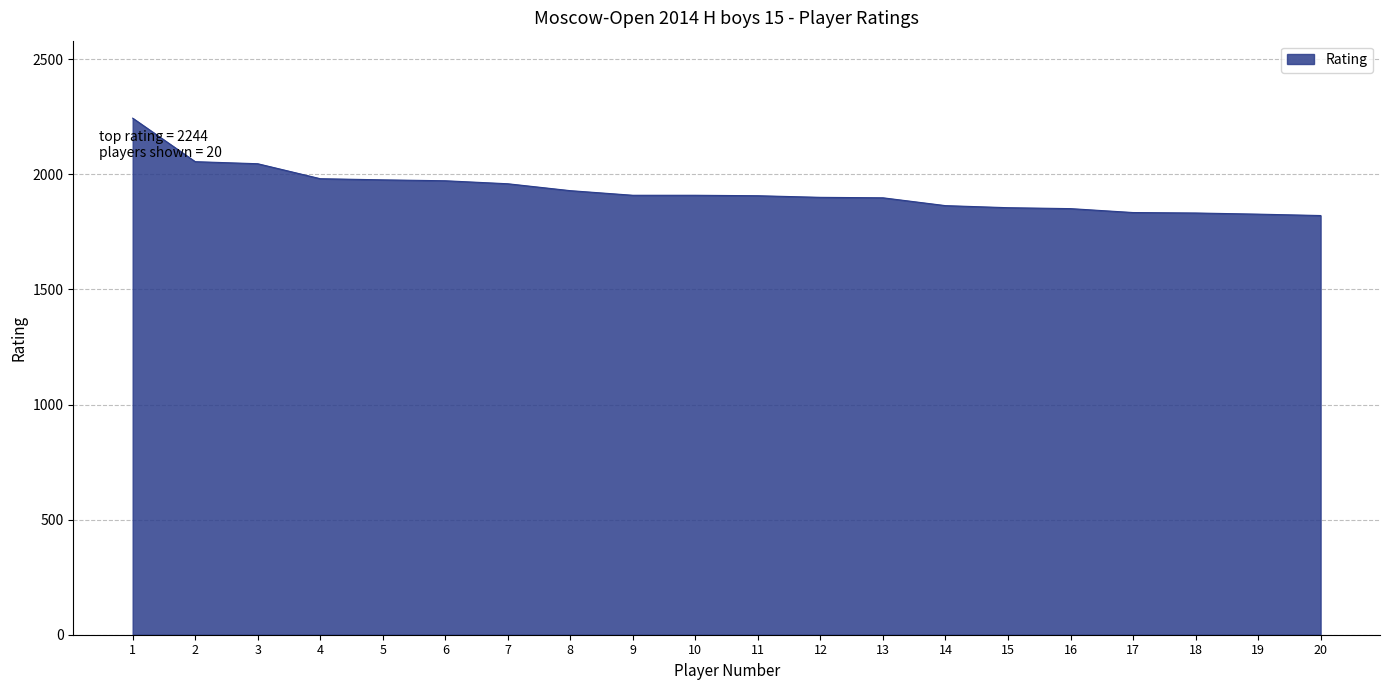

The value at 8 is 1929. True or false?

True